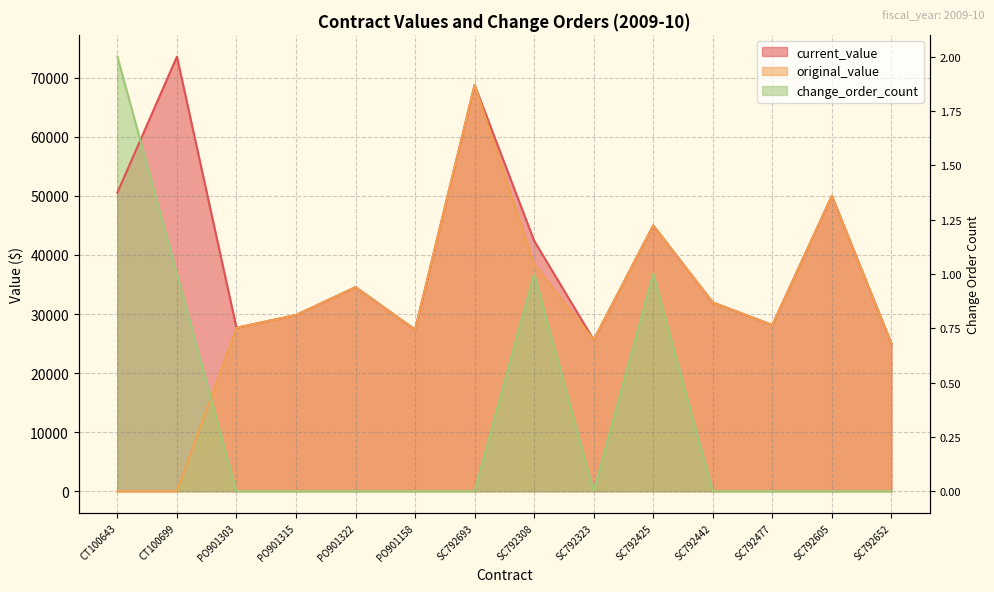

What position from the right is PO901158?

9